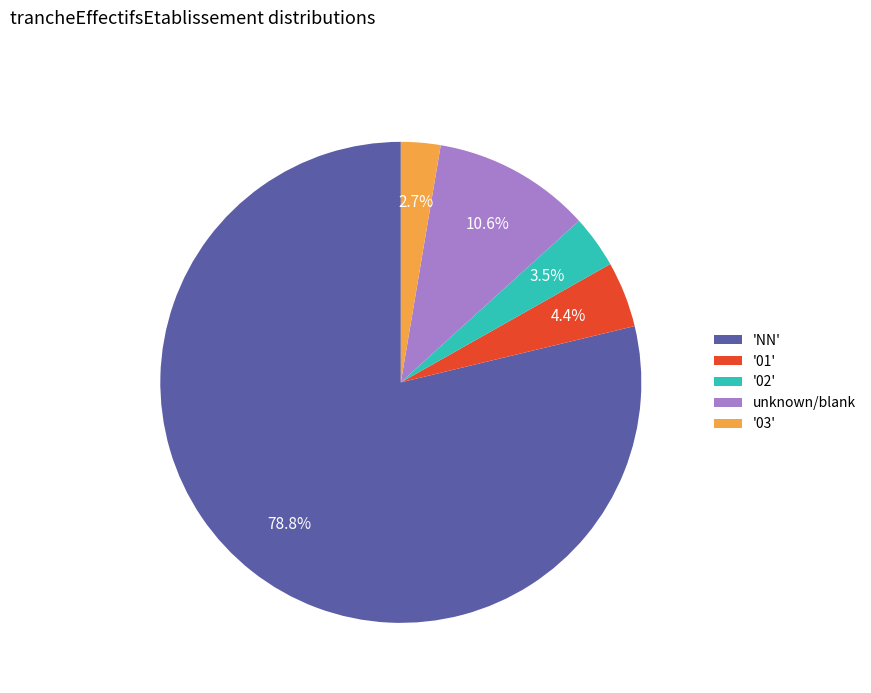

Between '02' and unknown/blank, which is larger?

unknown/blank